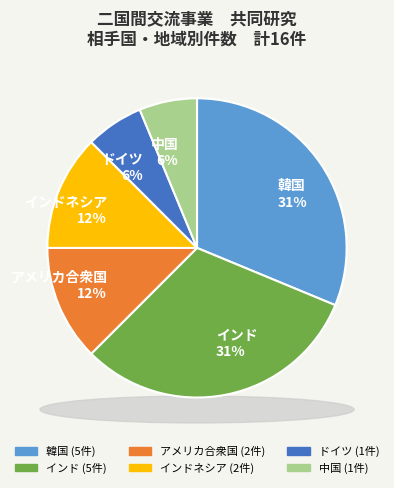

What percentage do インド and 韓国 together represent?

62.5%